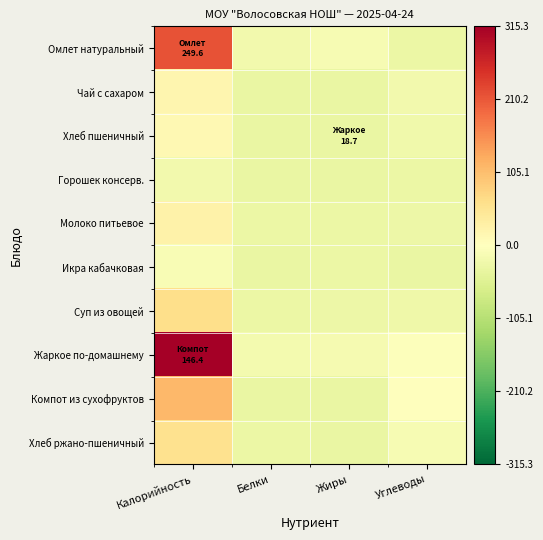

Between Калорийность and Углеводы, which series saw the biggest shift?

Жаркое по-домашнему